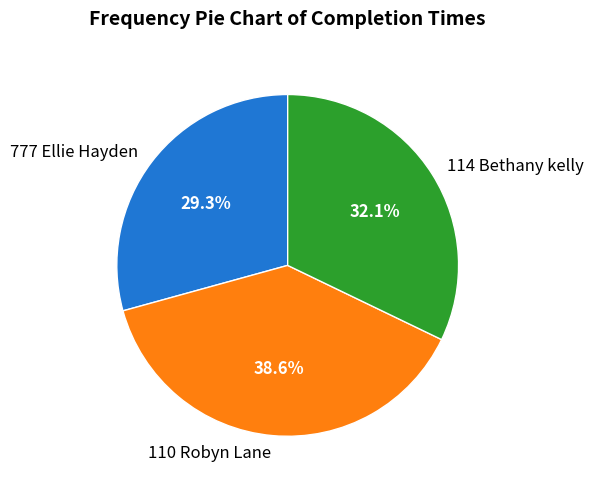

Which has a higher value, 114 Bethany kelly or 777 Ellie Hayden?

114 Bethany kelly